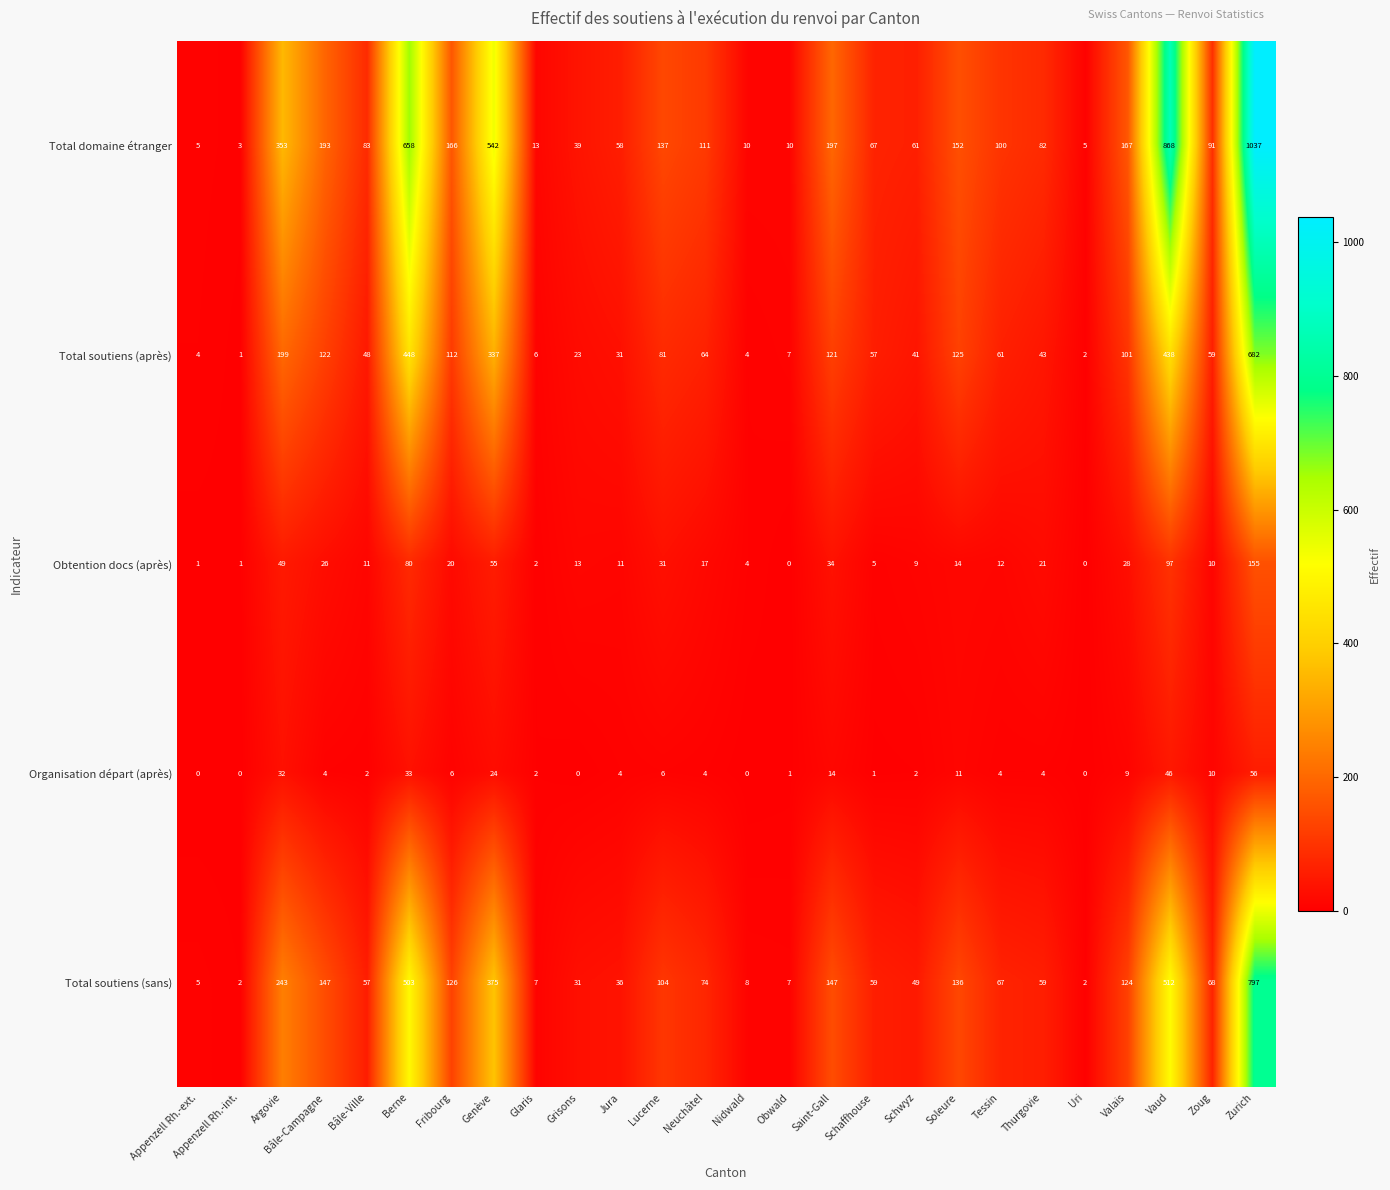

Count the number of categories in the chart.

26